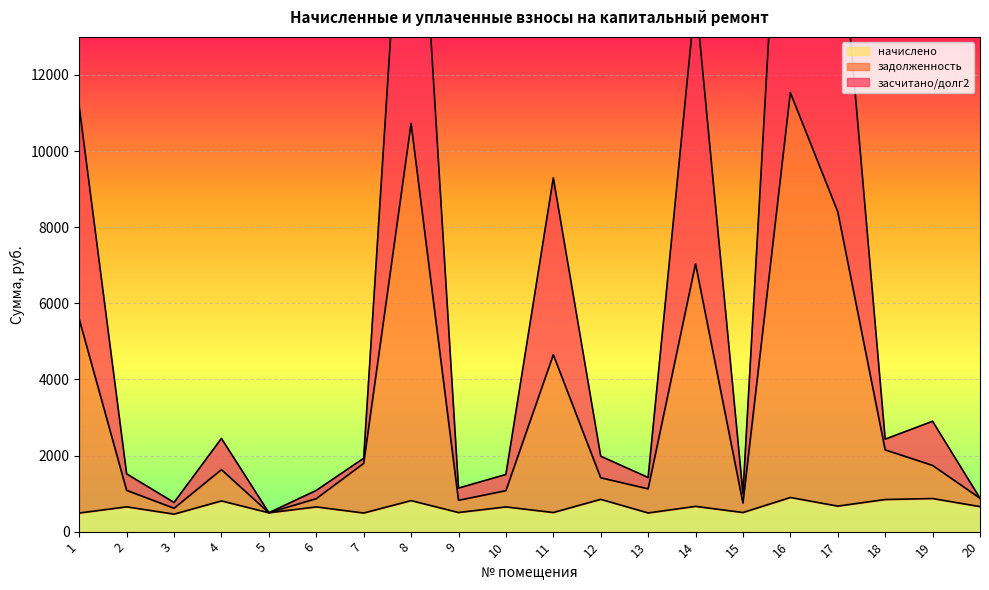

List the series in order of their overall mean, highest first.

засчитано/долг2, задолженность, начислено